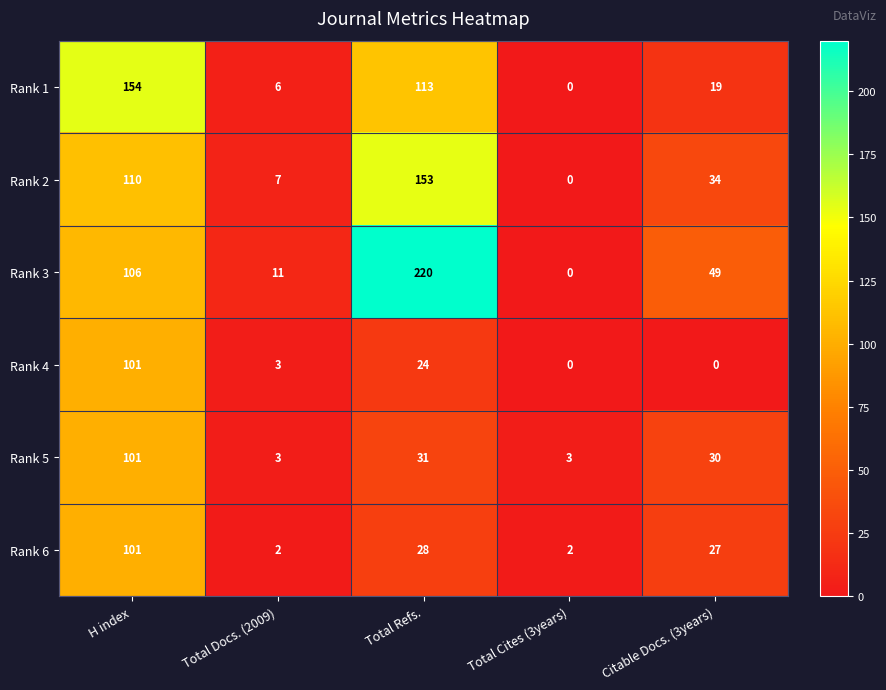

At which category is the sum across all series the highest?

H index